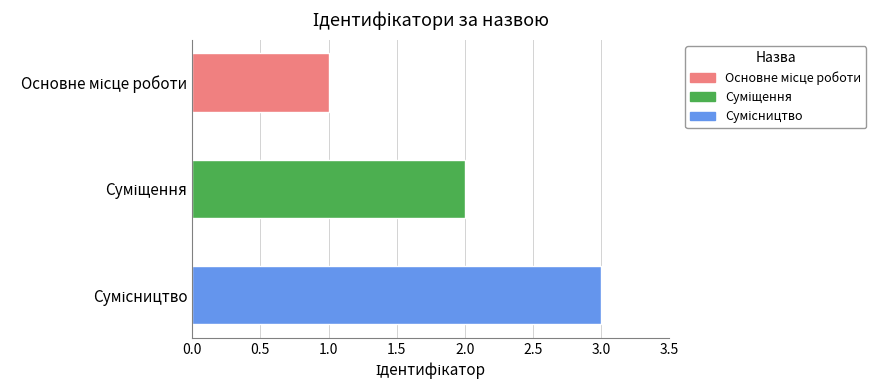

What is the greatest value displayed?

3